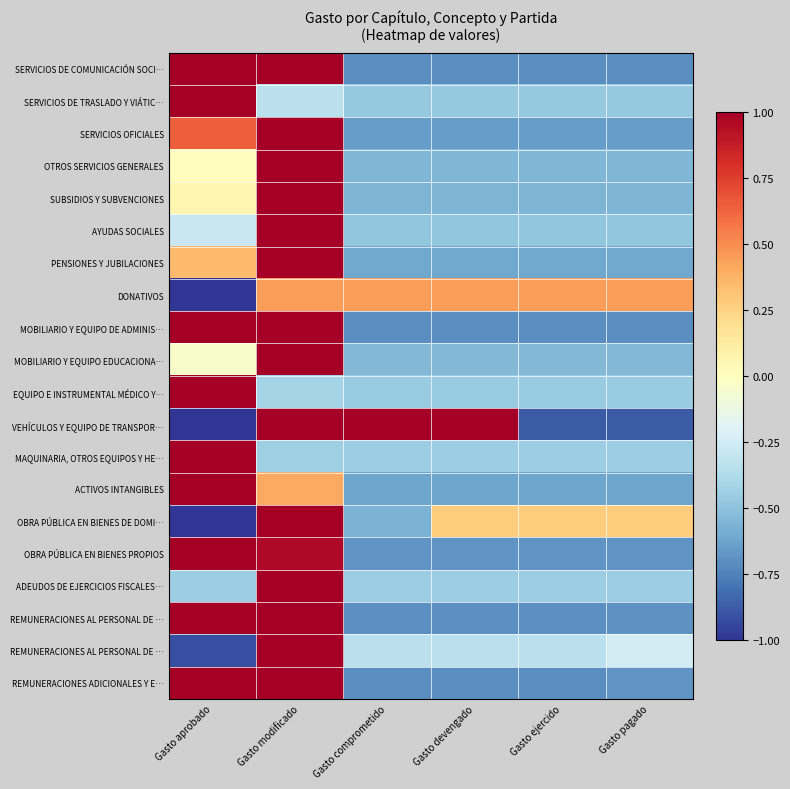

What is the total value across all series at Gasto devengado?

-8.0